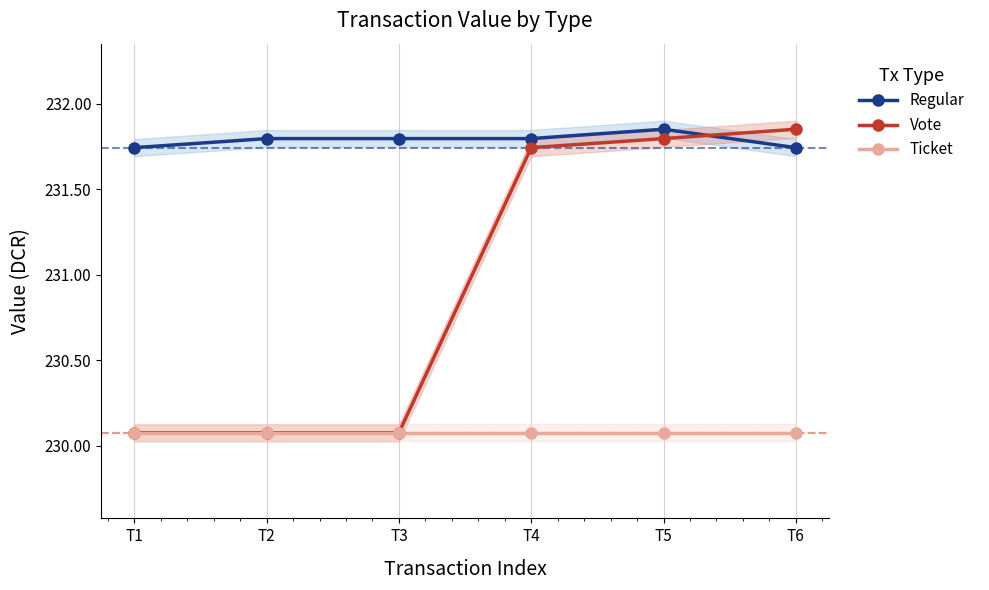

Where do Regular and Vote first cross each other?

T5 and T6